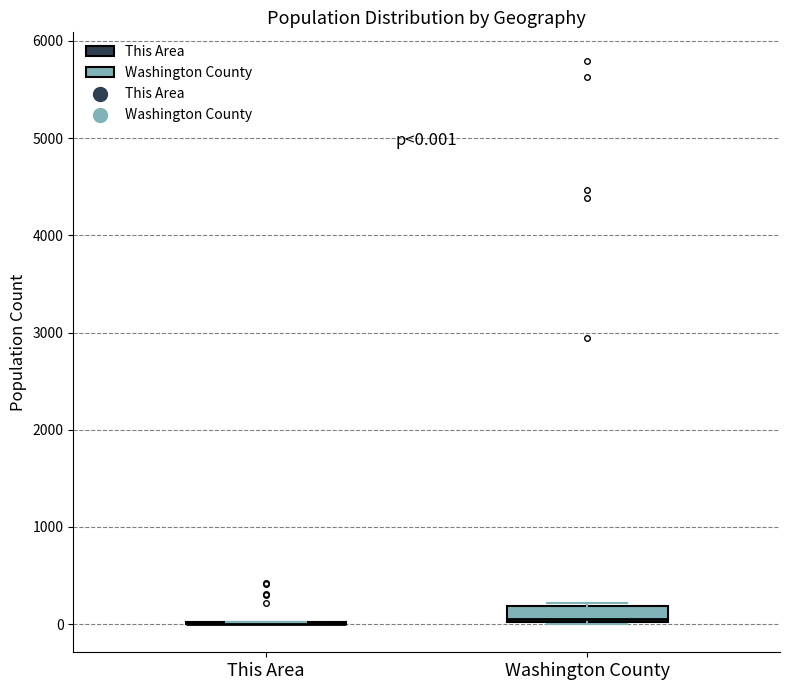

Which box is the tallest, from its lower edge to its upper edge?

Washington County